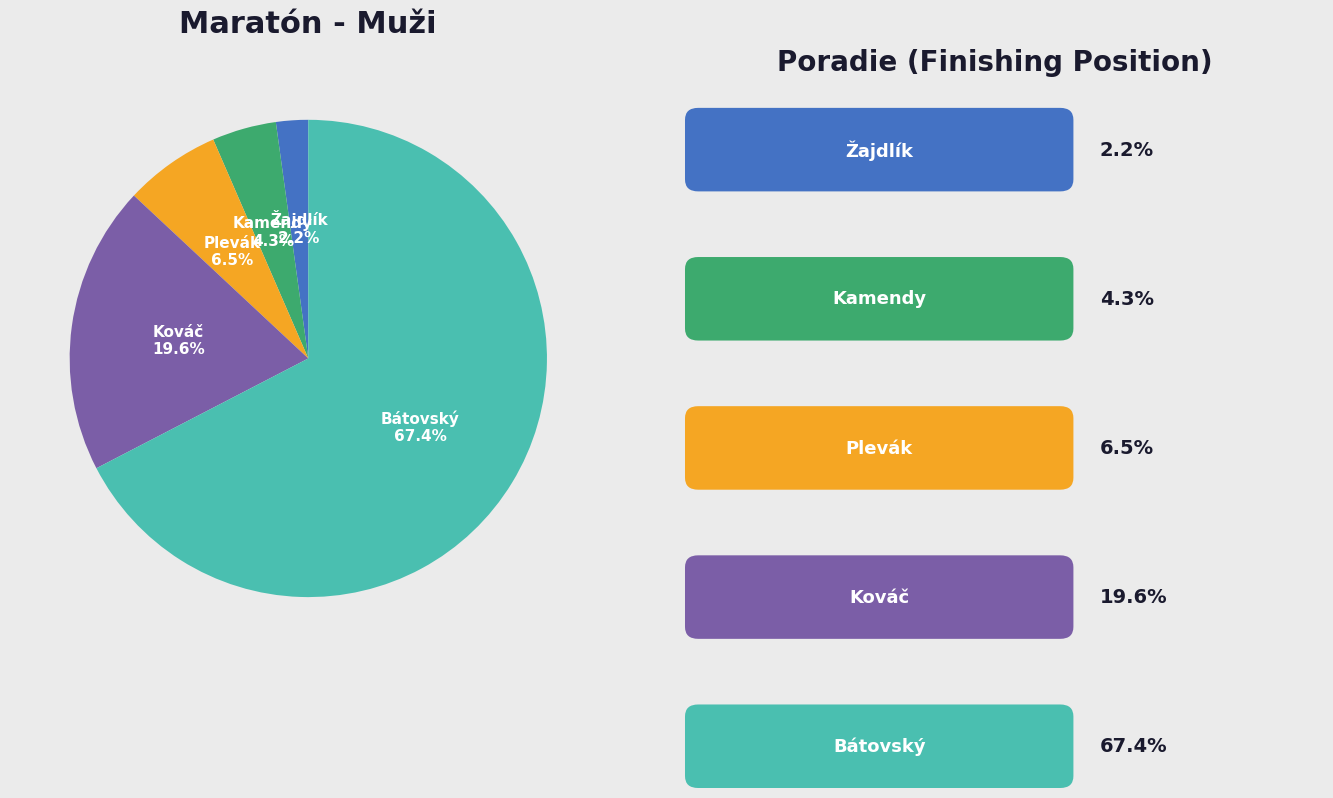

Is there a majority slice in this chart?

Yes